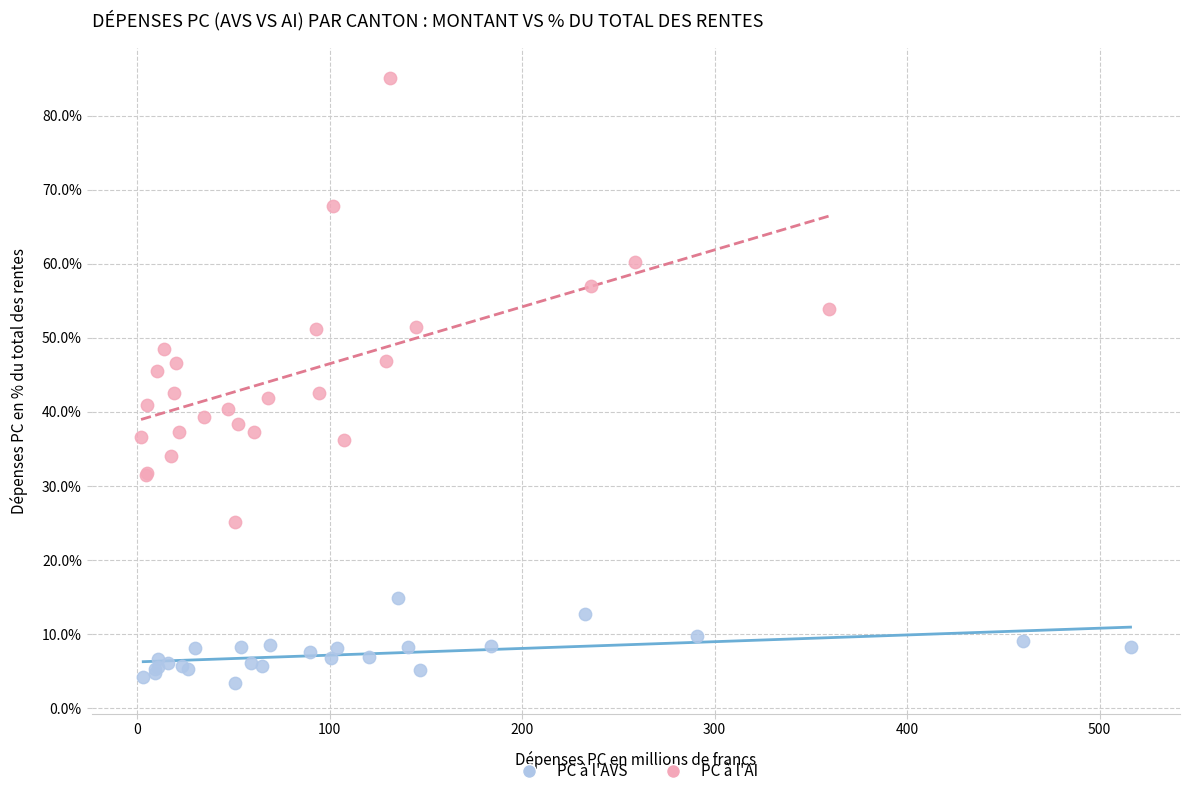

Which series contains the highest Y value?

PC à l'AI